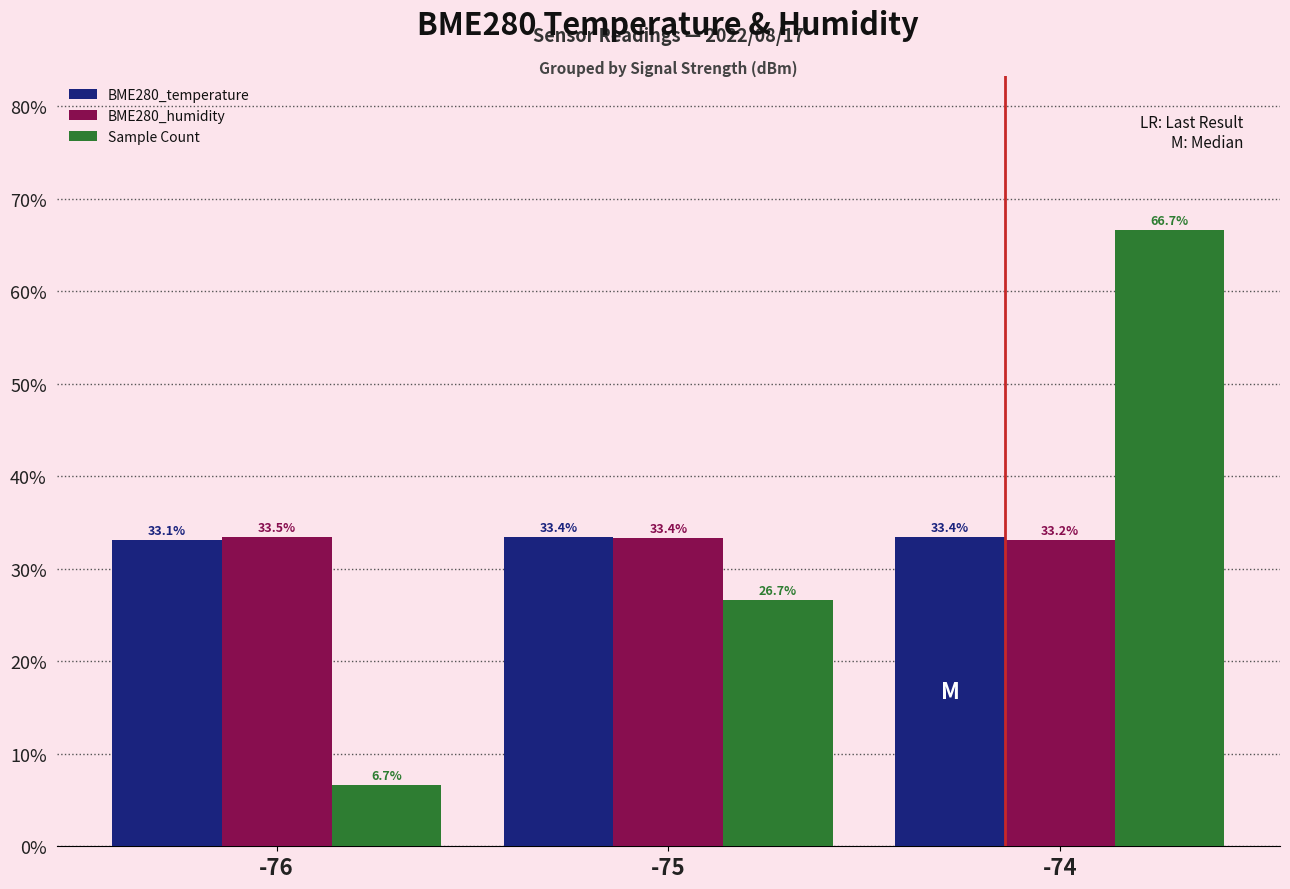

Reading right to left, list all the values displayed in this chart.

BME280_temperature: 33.4	33.4	33.1
BME280_humidity: 33.2	33.4	33.5
Sample Count: 66.7	26.7	6.7